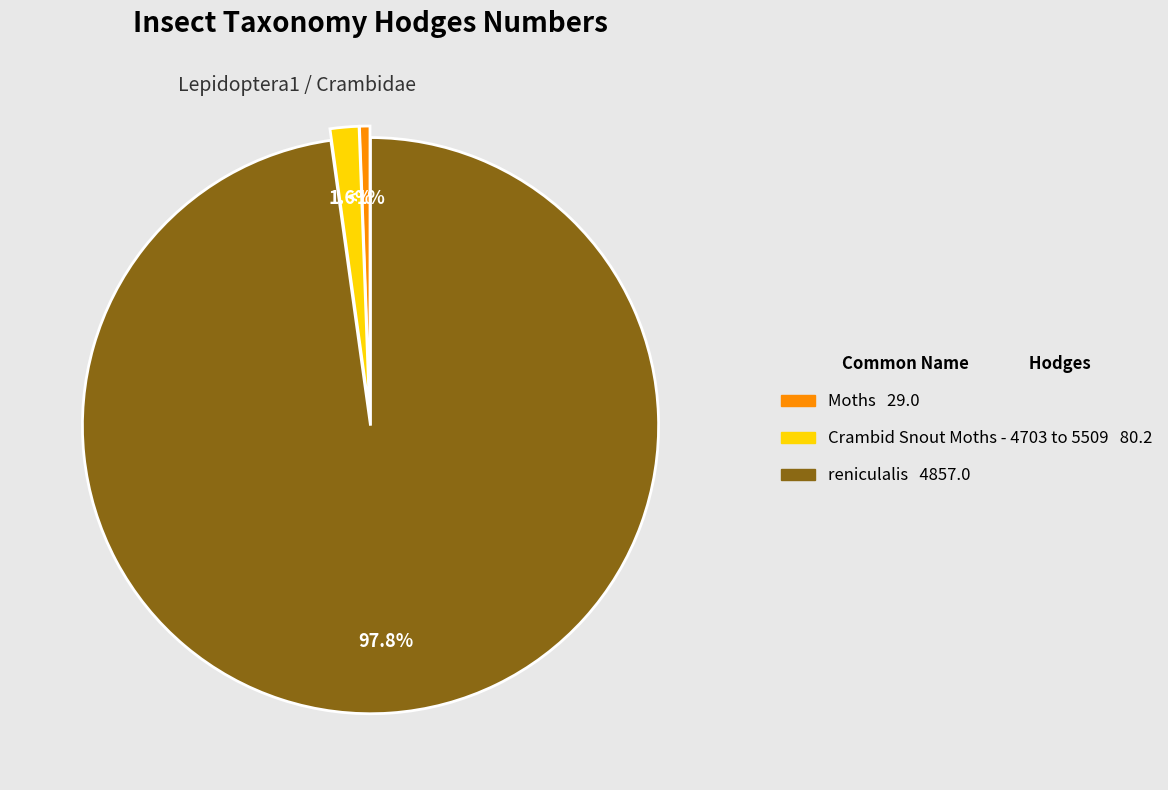

Is there any slice that represents more than half of the pie?

Yes